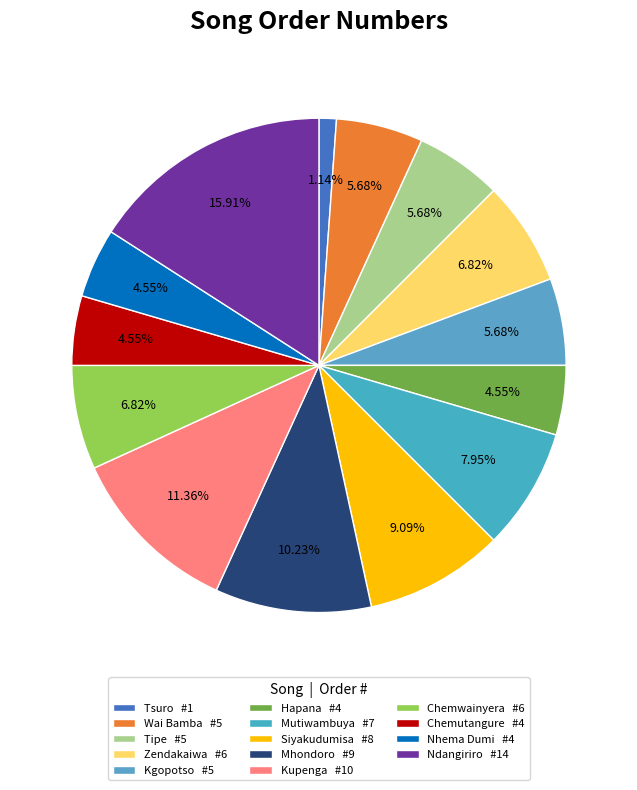

To the nearest percent, what is the difference between the Mutiwambuya and Ndangiriro slice percentages?

8%